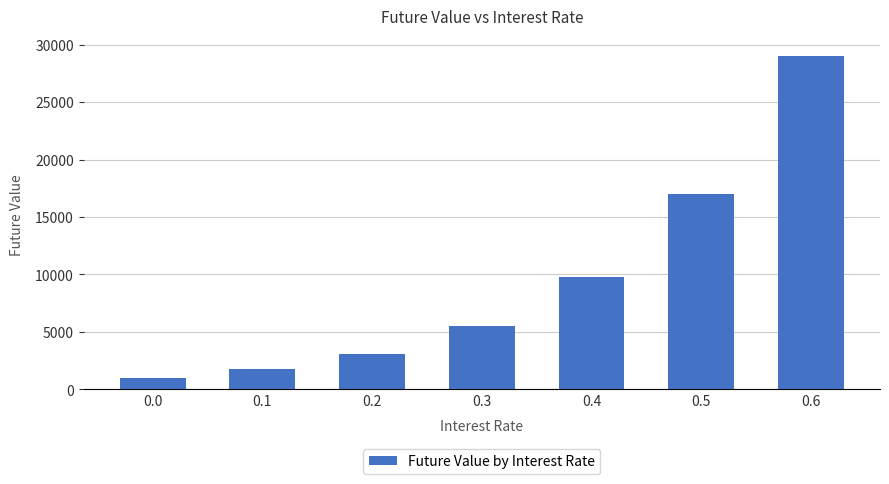

What is the change in value from 0.4 to 0.5?

+7225.6